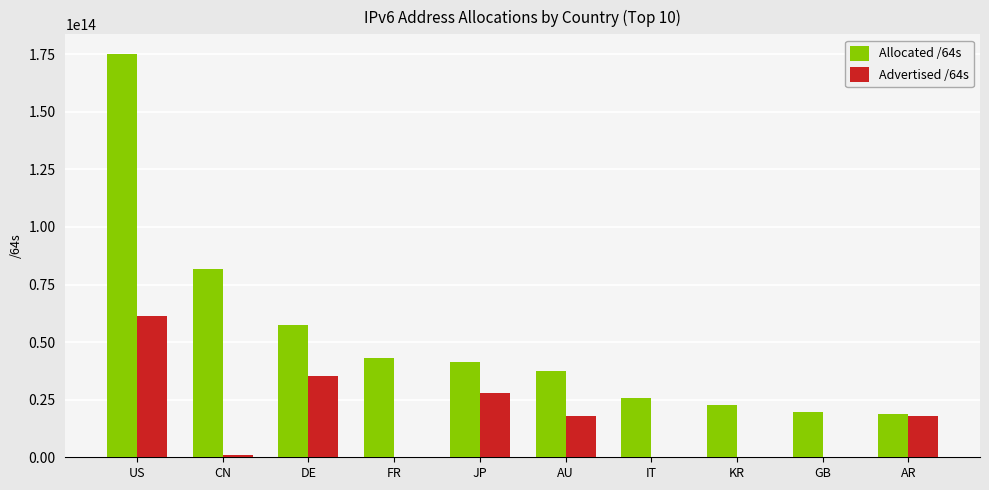

How many categories are shown in the chart?

10